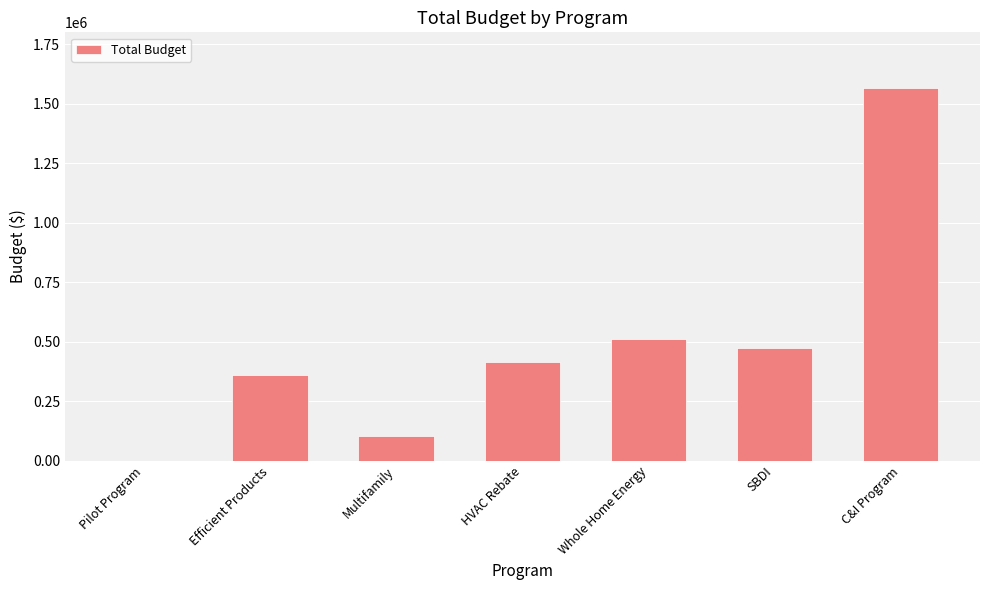

Reading right to left, list all the values displayed in this chart.

C&I Program=1565977	SBDI=474824	Whole Home Energy=509891	HVAC Rebate=415081	Multifamily=103642	Efficient Products=358201	Pilot Program=0